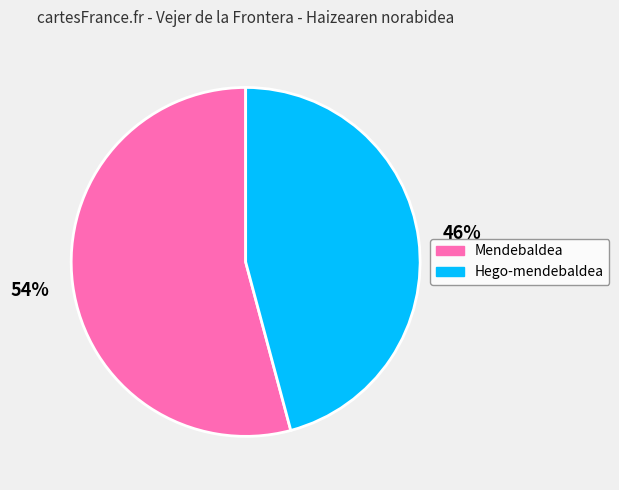

What percentage is the Hego-mendebaldea slice, to the nearest percent?

46%